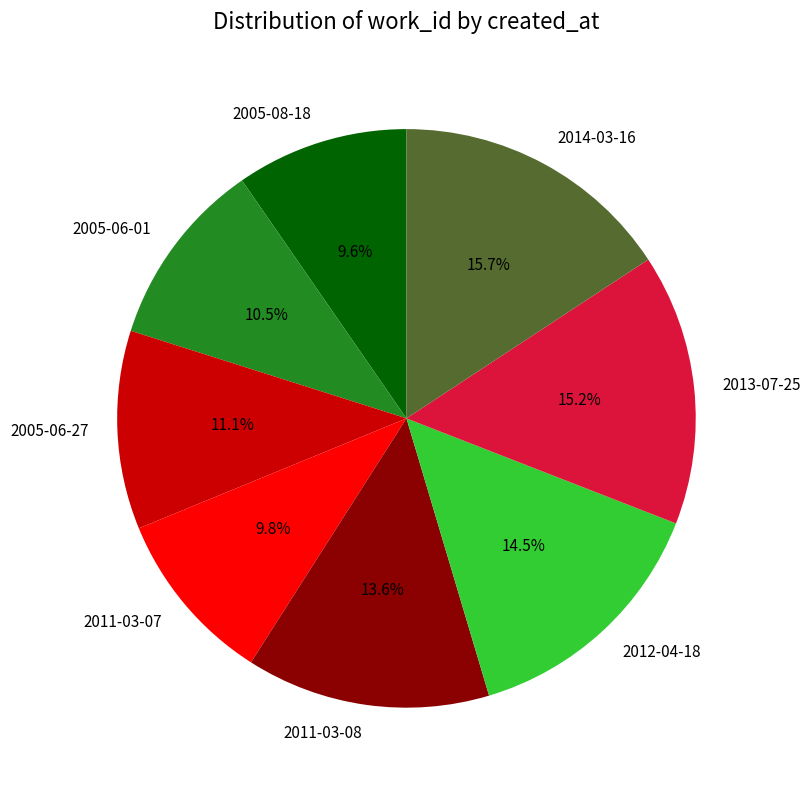

To the nearest percent, what portion does 2014-03-16 represent?

16%